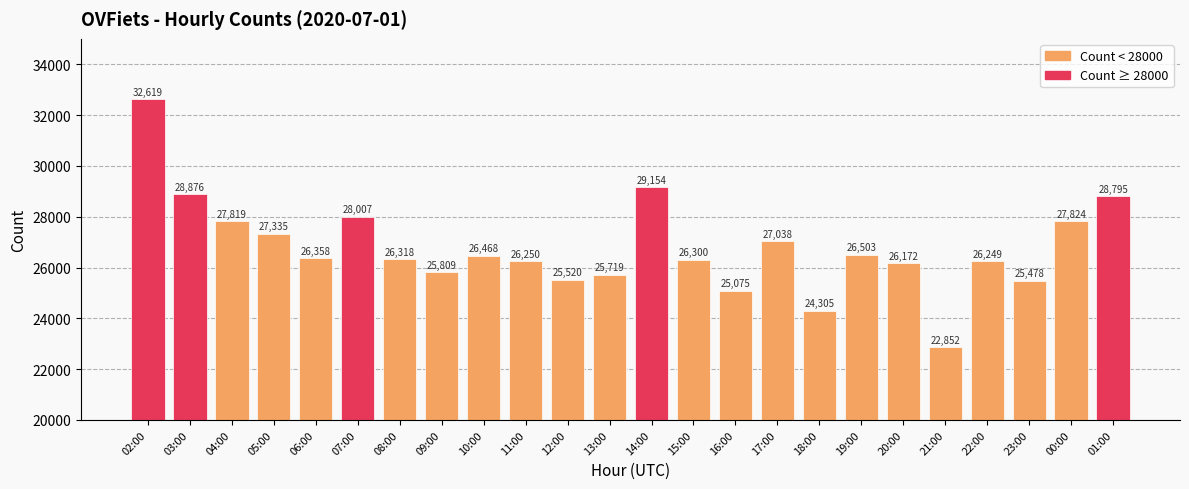

What is the difference between the values at 11:00 and 01:00?

2545